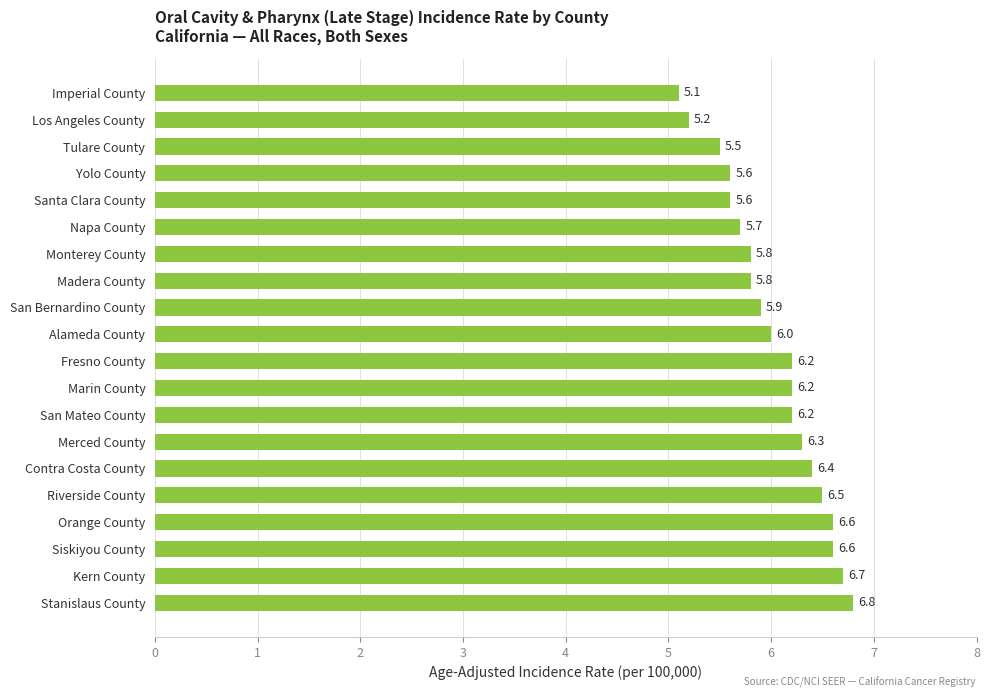

Does the chart contain any negative values?

No